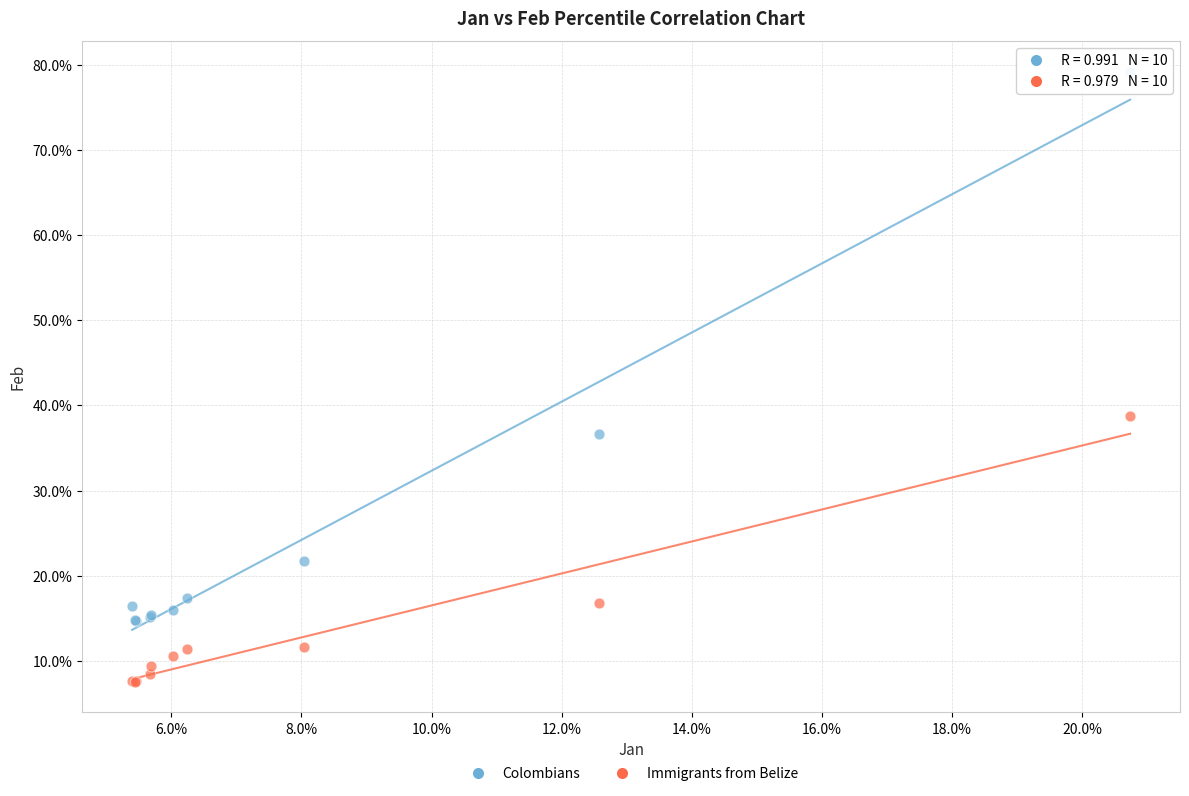

Which series contains the lowest Y value?

Immigrants from Belize